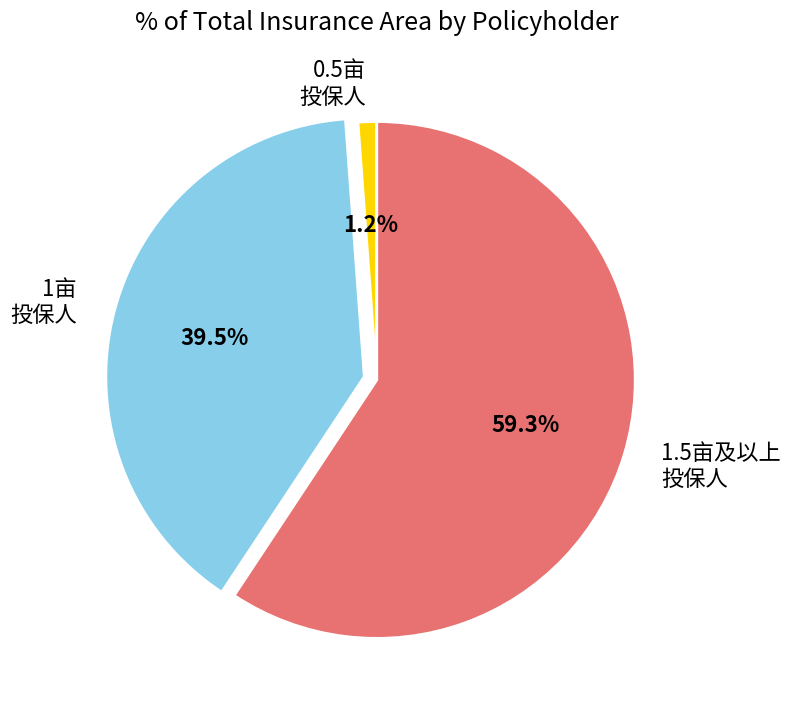

Which slice represents more than half of the pie?

1.5亩及以上 投保人